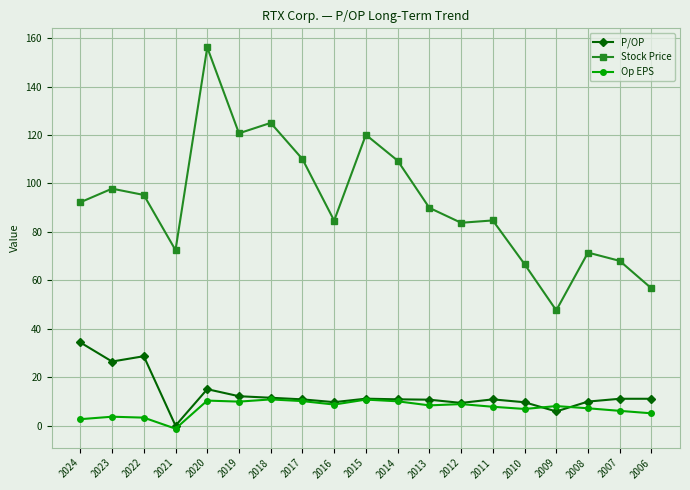

What is the sum of the Op EPS values at 2020 and 2011?

18.2